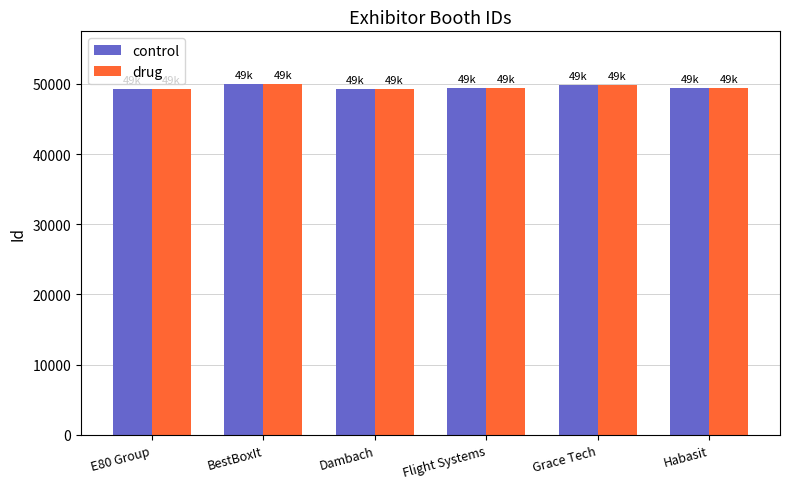

What is the minimum value shown in the chart?

49217